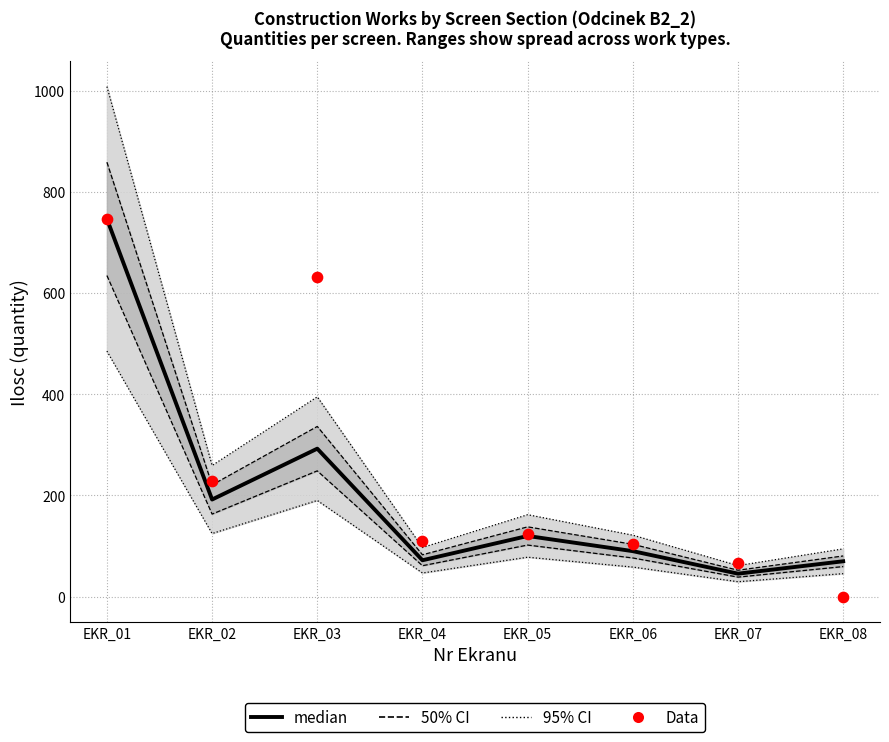

What is the total value across all series at EKR_01?

1493.0